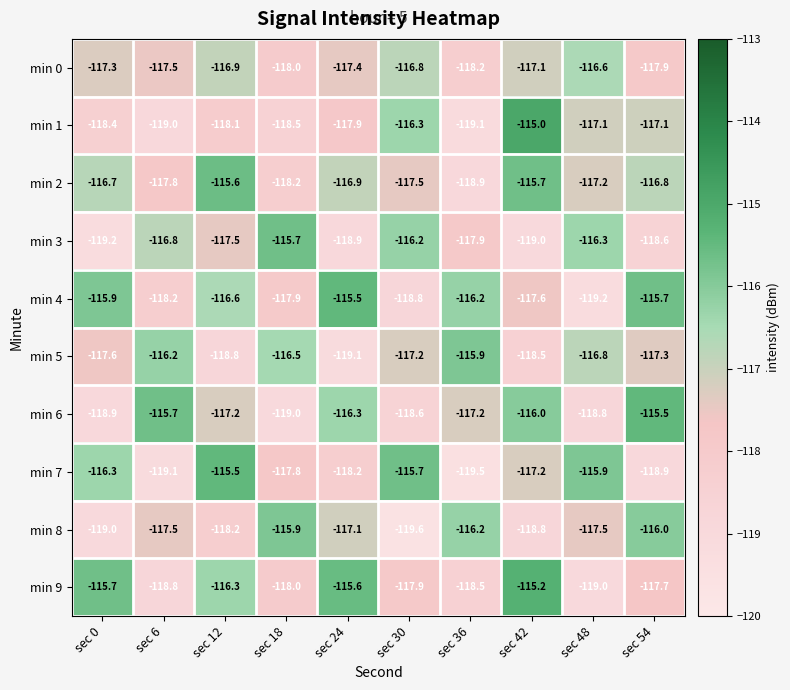

Rank the series at sec 30 from lowest to highest value.

min 8, min 4, min 6, min 9, min 2, min 5, min 0, min 1, min 3, min 7